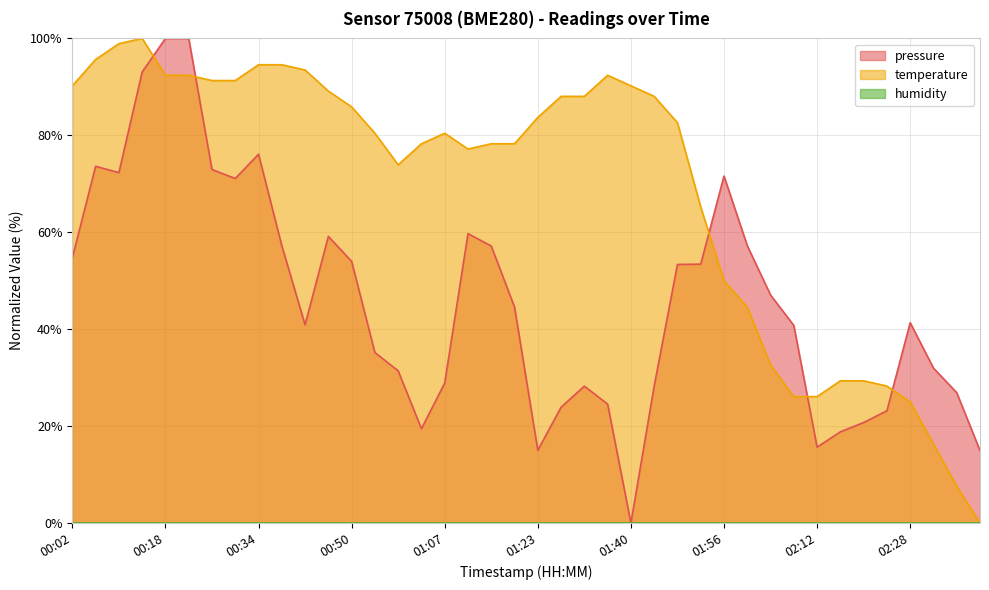

What is the value of the pressure point at the 38th from the left?

32.0